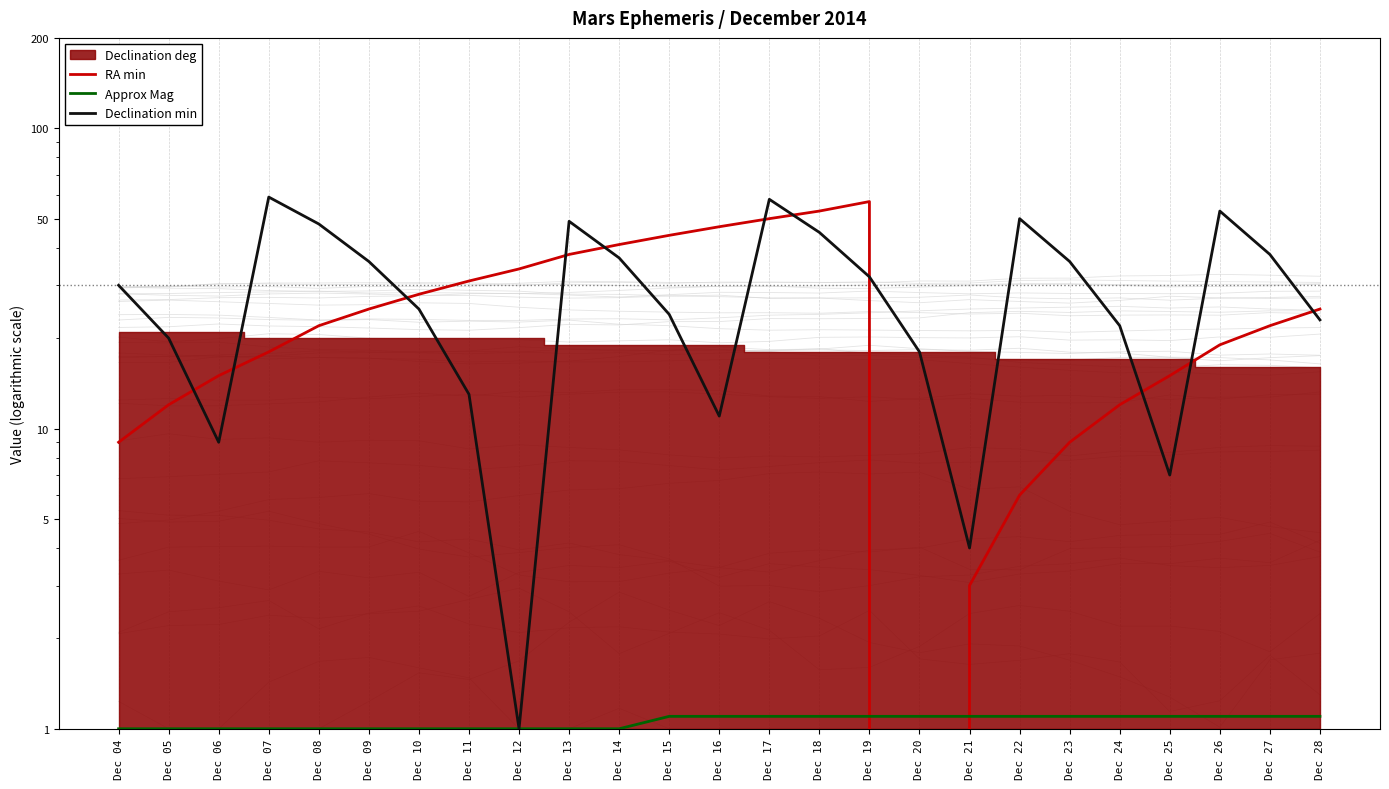

What is the value of the Declination min point at the 12th from the left?

24.0